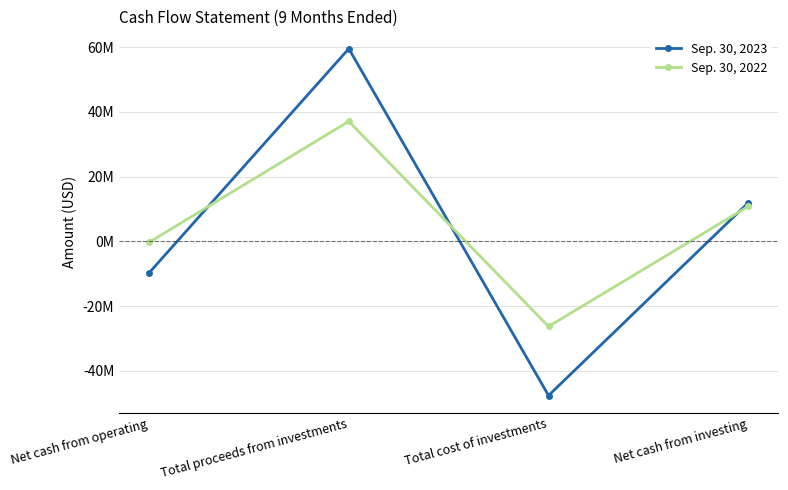

Which series has the widest spread of values?

Sep. 30, 2023